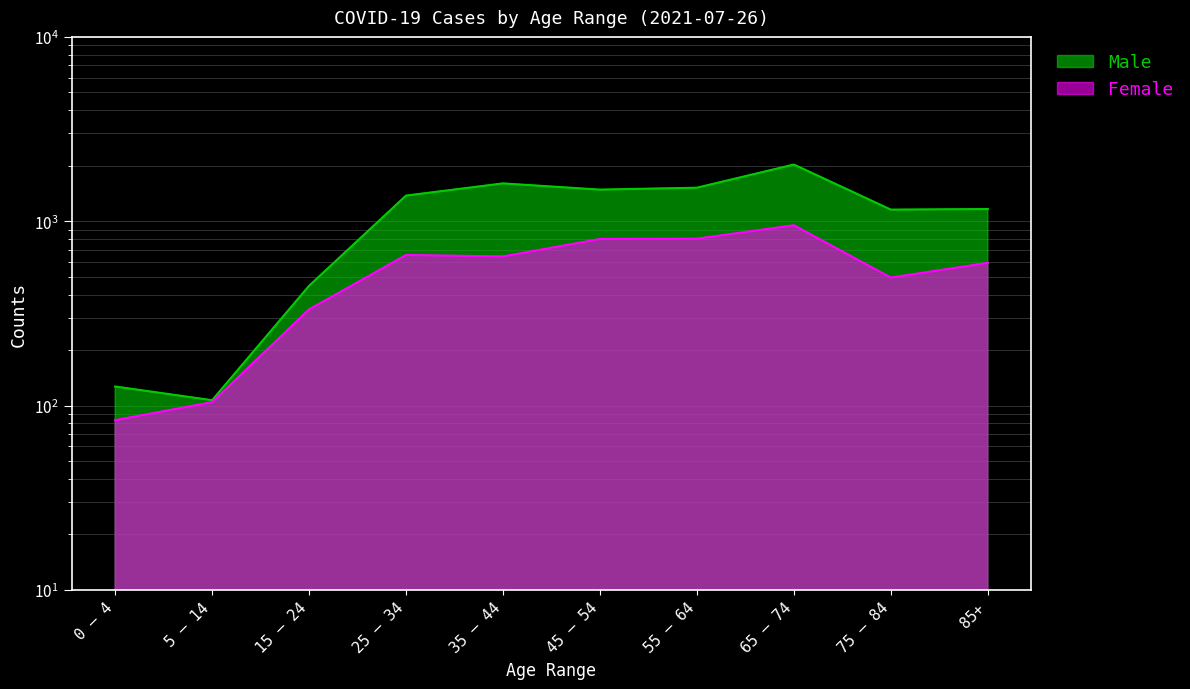

True or false: Female and Male intersect in this chart.

False